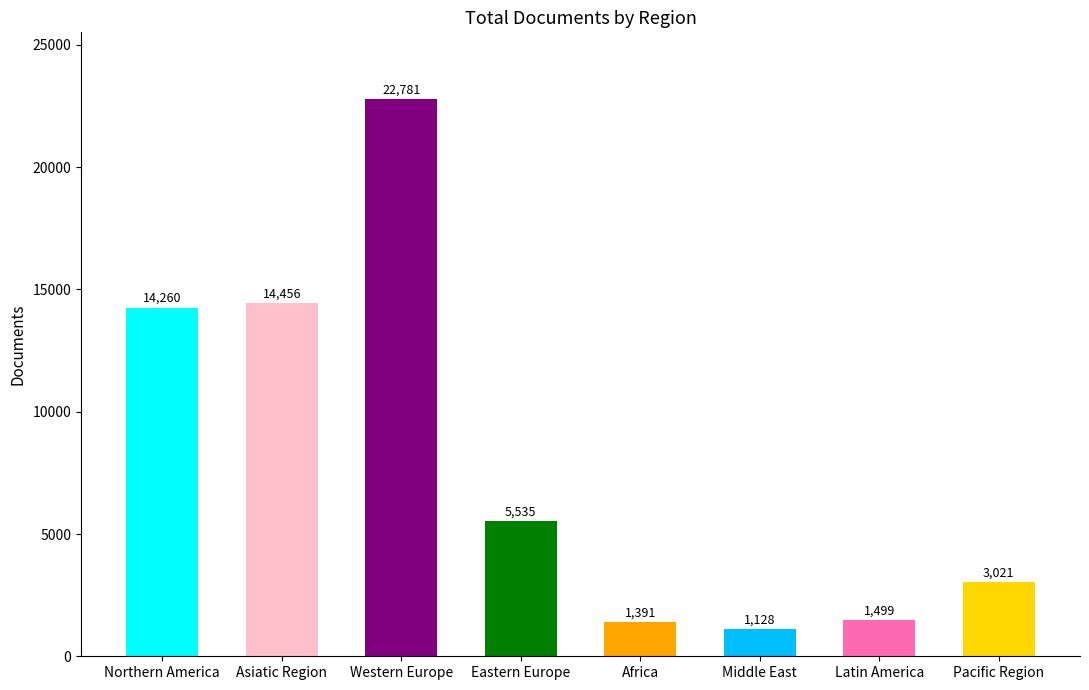

Approximately how many times larger is the value at Pacific Region compared to Western Europe?

0.1